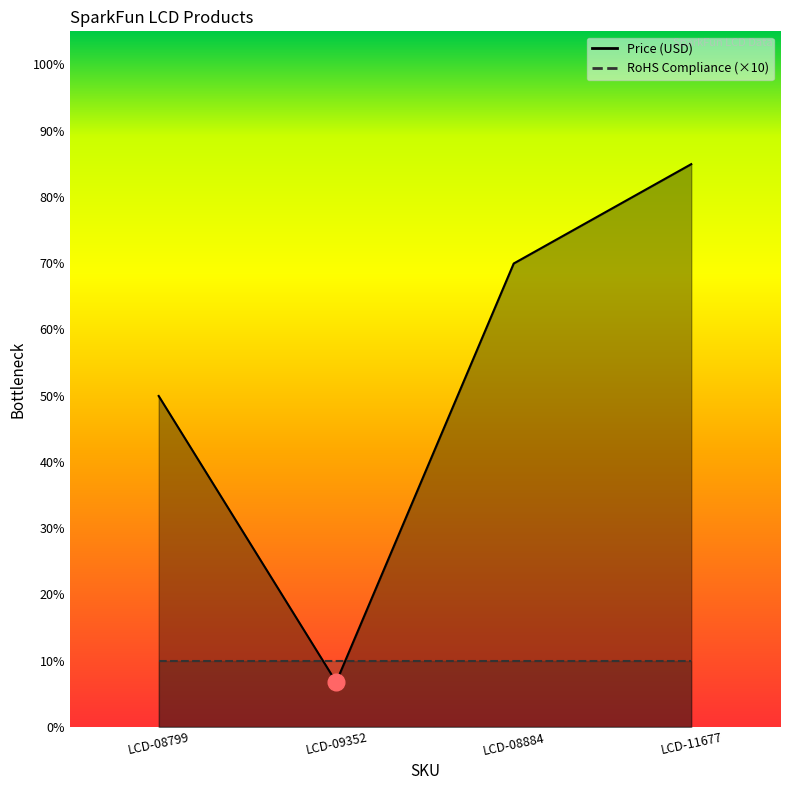

What is the average value?

52.9